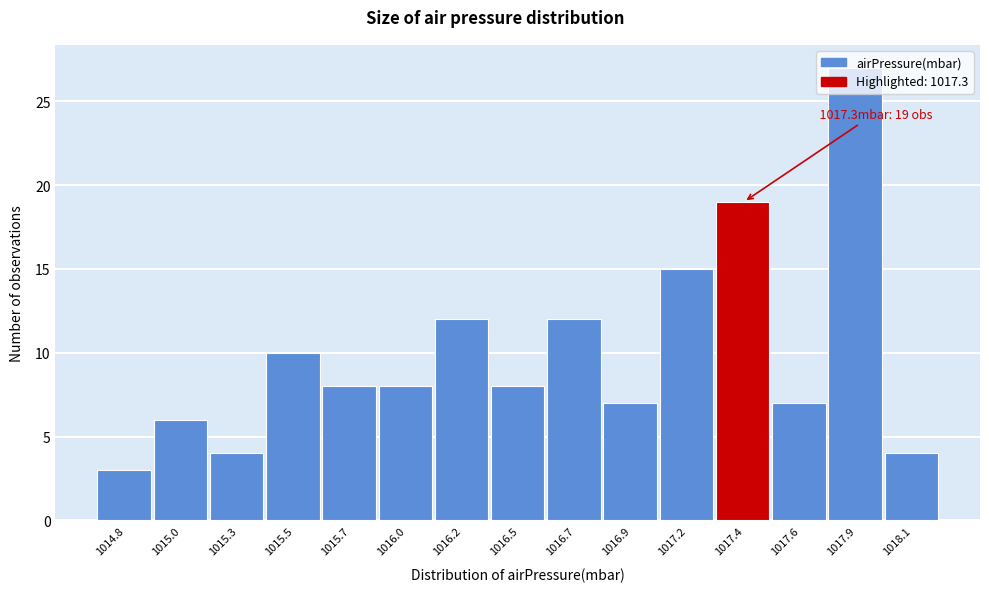

What is the label of the 12th bar from the right?

1015.5